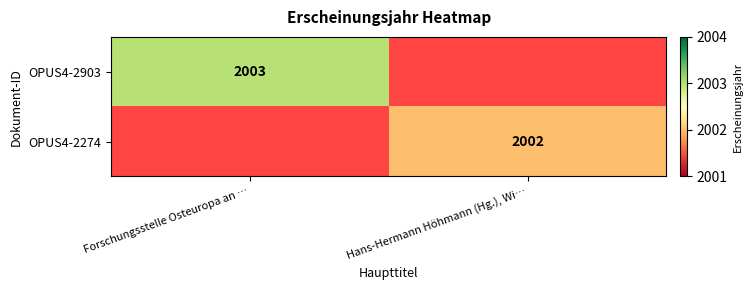

The value of OPUS4-2274 at Hans-Hermann Höhmann (Hg.), Wi… is 2002. True or false?

True